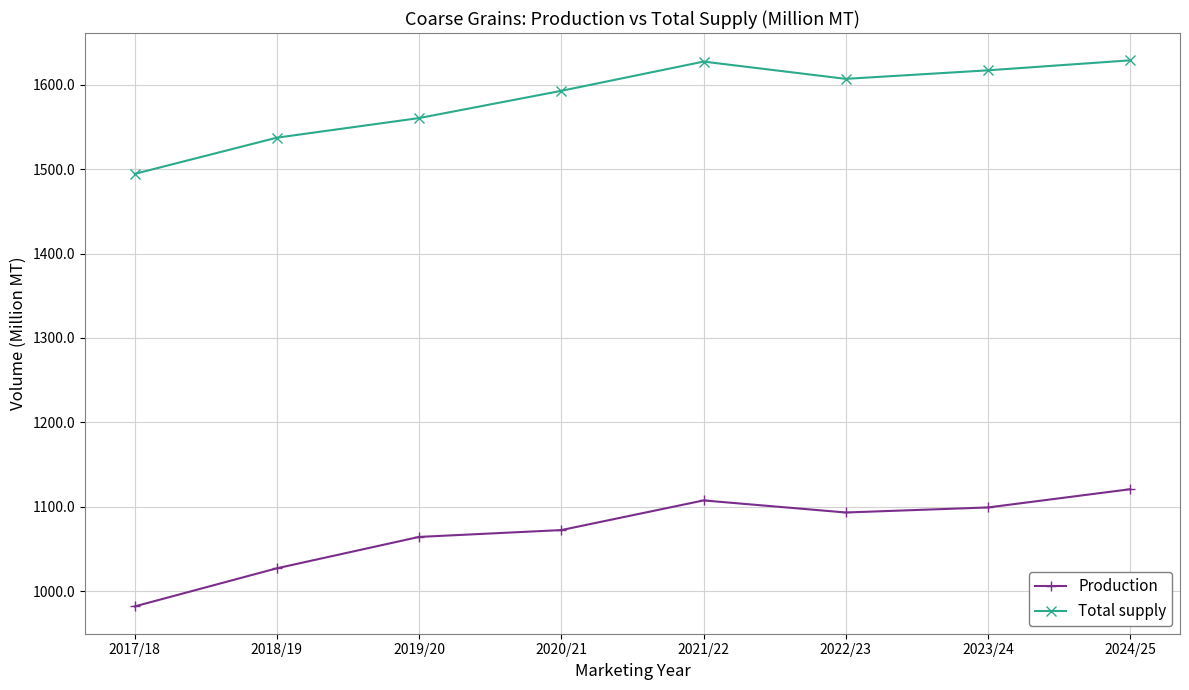

Is it true that Total supply equals 1607.0 at 2022/23?

True